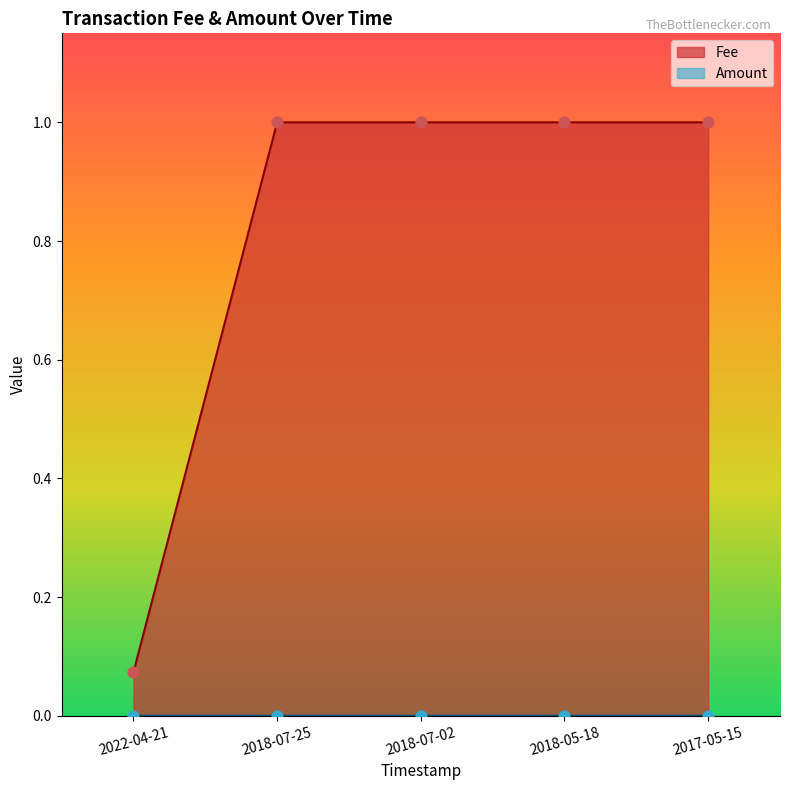

What is the total value across all series at 2018-05-18?

1.0